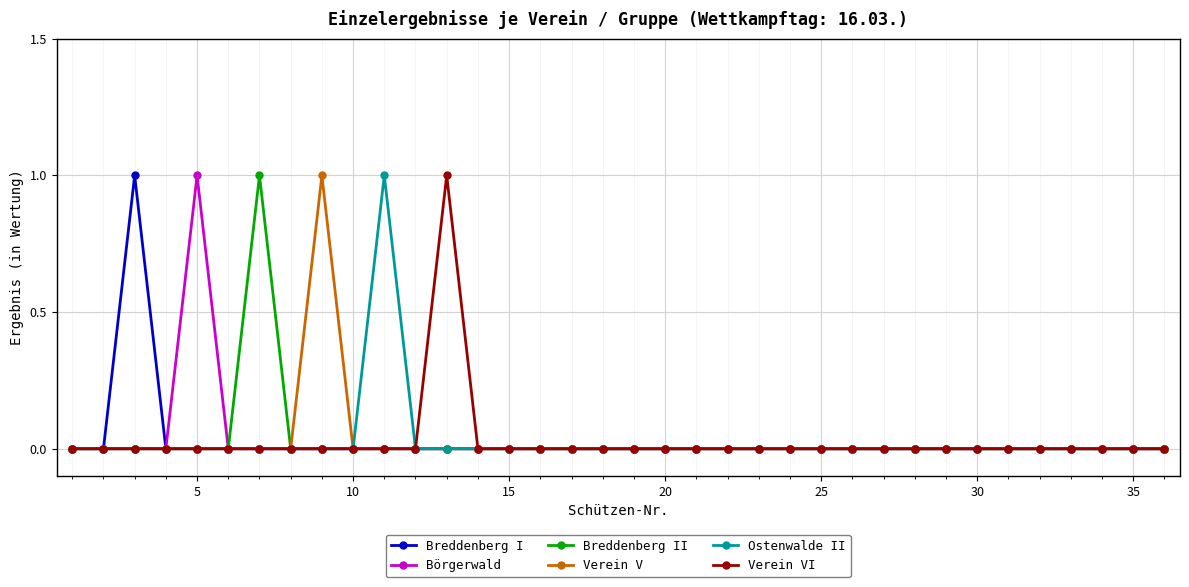

How many categories are shown in the chart?

36